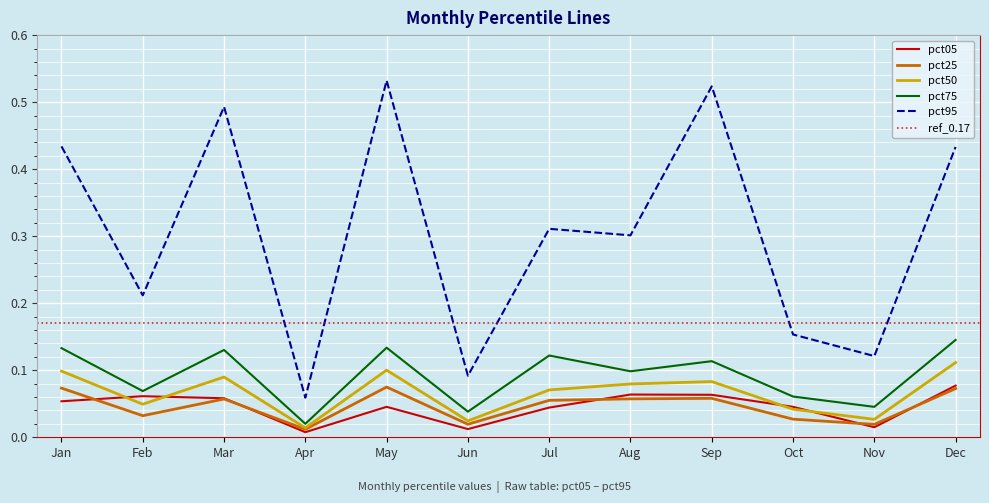

Reading left to right, list all the values displayed in this chart.

pct05: 0.1	0.1	0.1	0.0	0.0	0.0	0.0	0.1	0.1	0.0	0.0	0.1
pct25: 0.1	0.0	0.1	0.0	0.1	0.0	0.1	0.1	0.1	0.0	0.0	0.1
pct50: 0.1	0.0	0.1	0.0	0.1	0.0	0.1	0.1	0.1	0.0	0.0	0.1
pct75: 0.1	0.1	0.1	0.0	0.1	0.0	0.1	0.1	0.1	0.1	0.0	0.1
pct95: 0.4	0.2	0.5	0.1	0.5	0.1	0.3	0.3	0.5	0.2	0.1	0.4